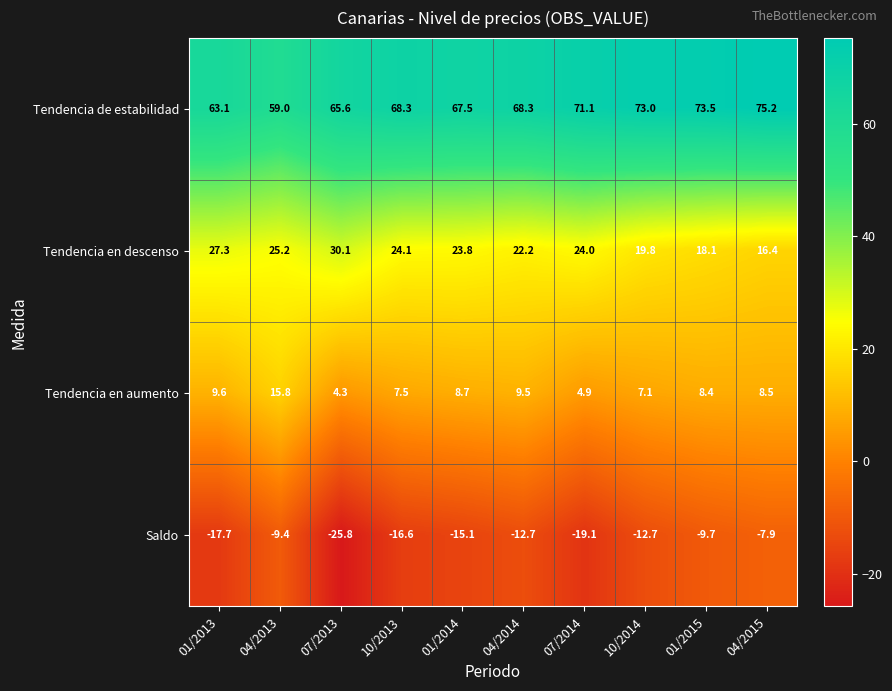

What is the spread (max minus min) of values at 10/2013?

84.9